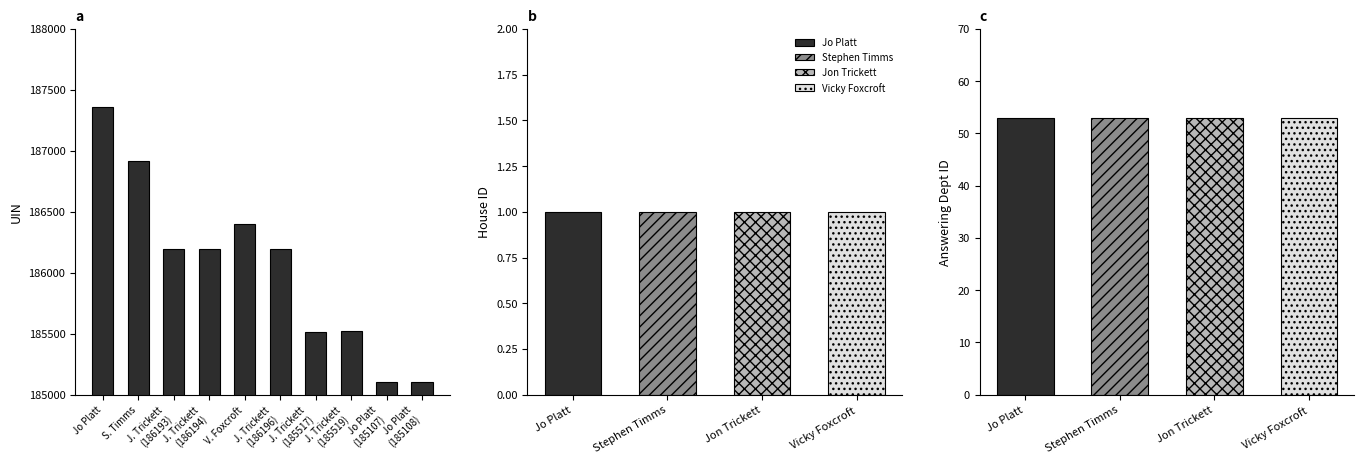

The value at S. Timms is 186920. True or false?

True